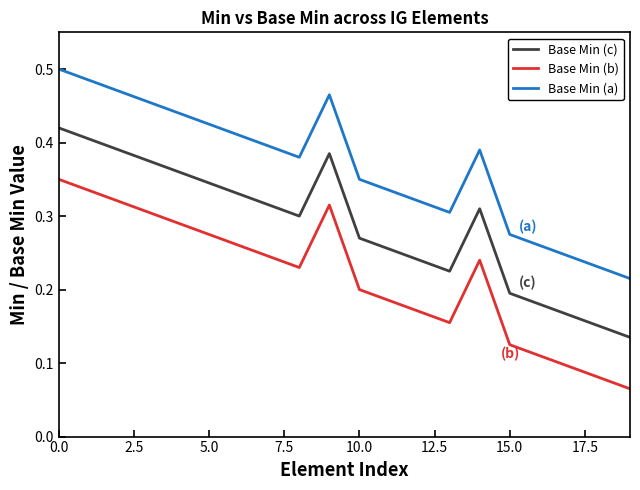

Does the chart have visible grid lines?

No